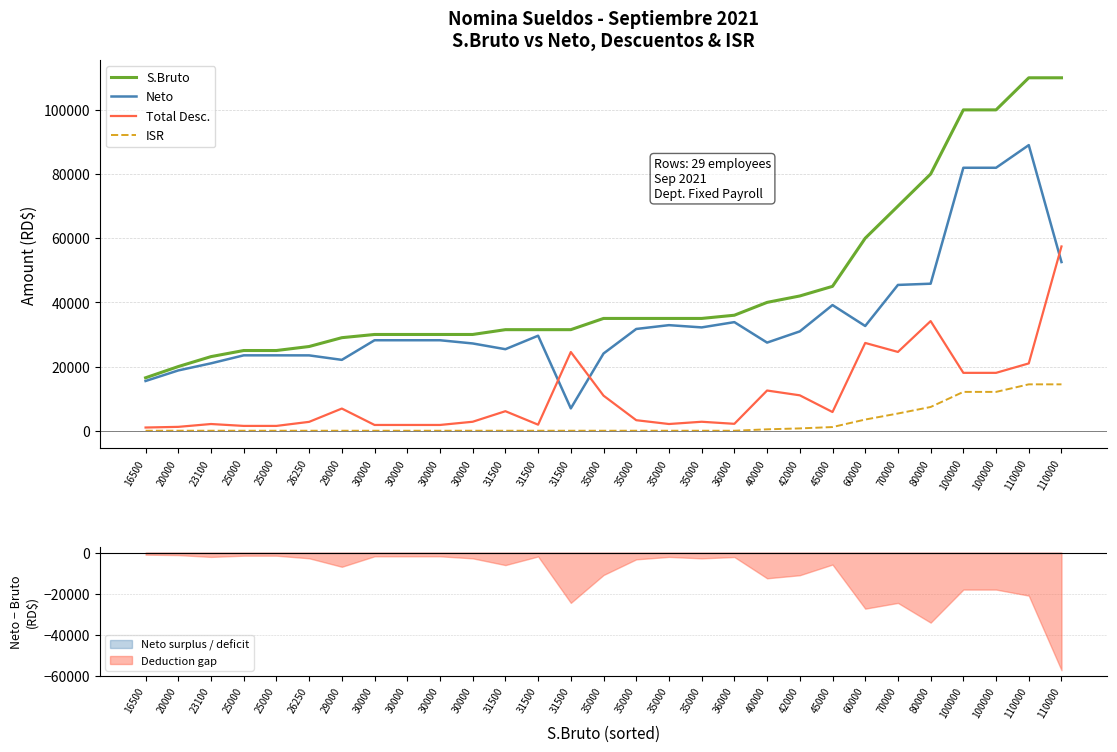

What is the total value across all series at 25000?

50000.0